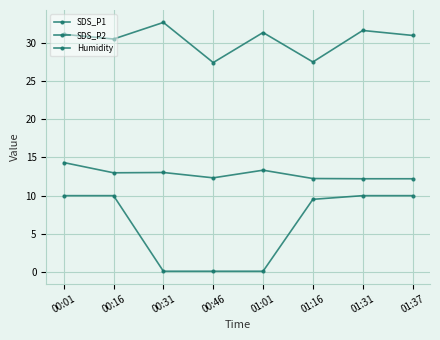

How many lines are shown in the chart?

3